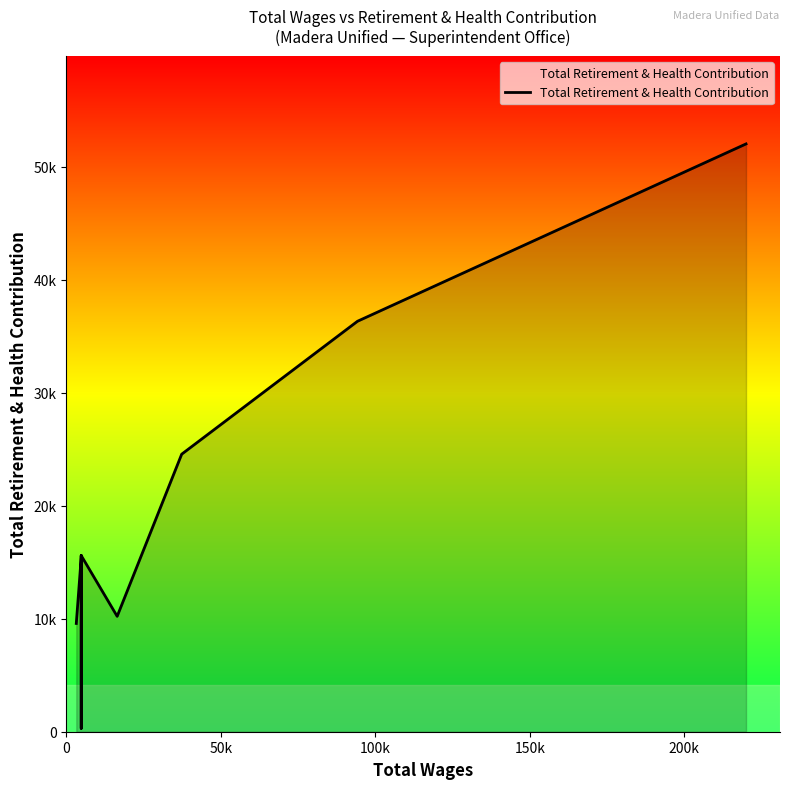

What is the difference between the maximum and minimum values?

51734